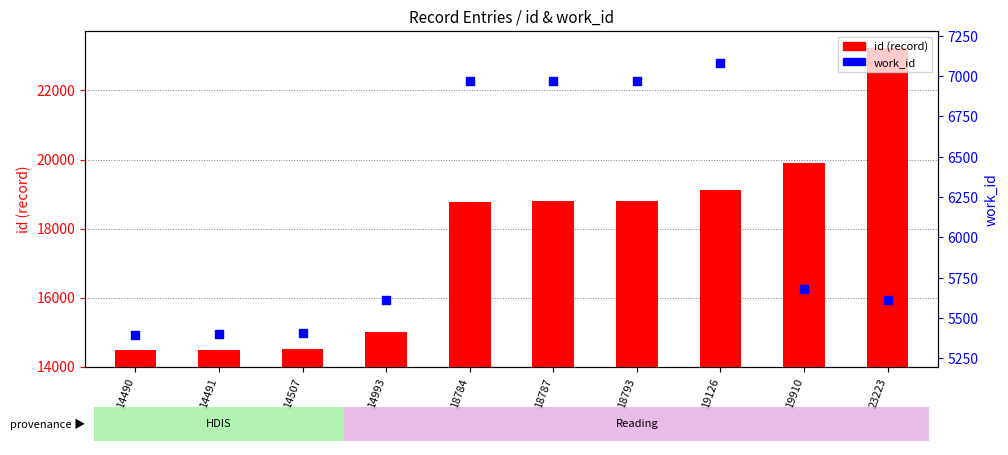

What are all the series names shown in the legend?

id (record), work_id